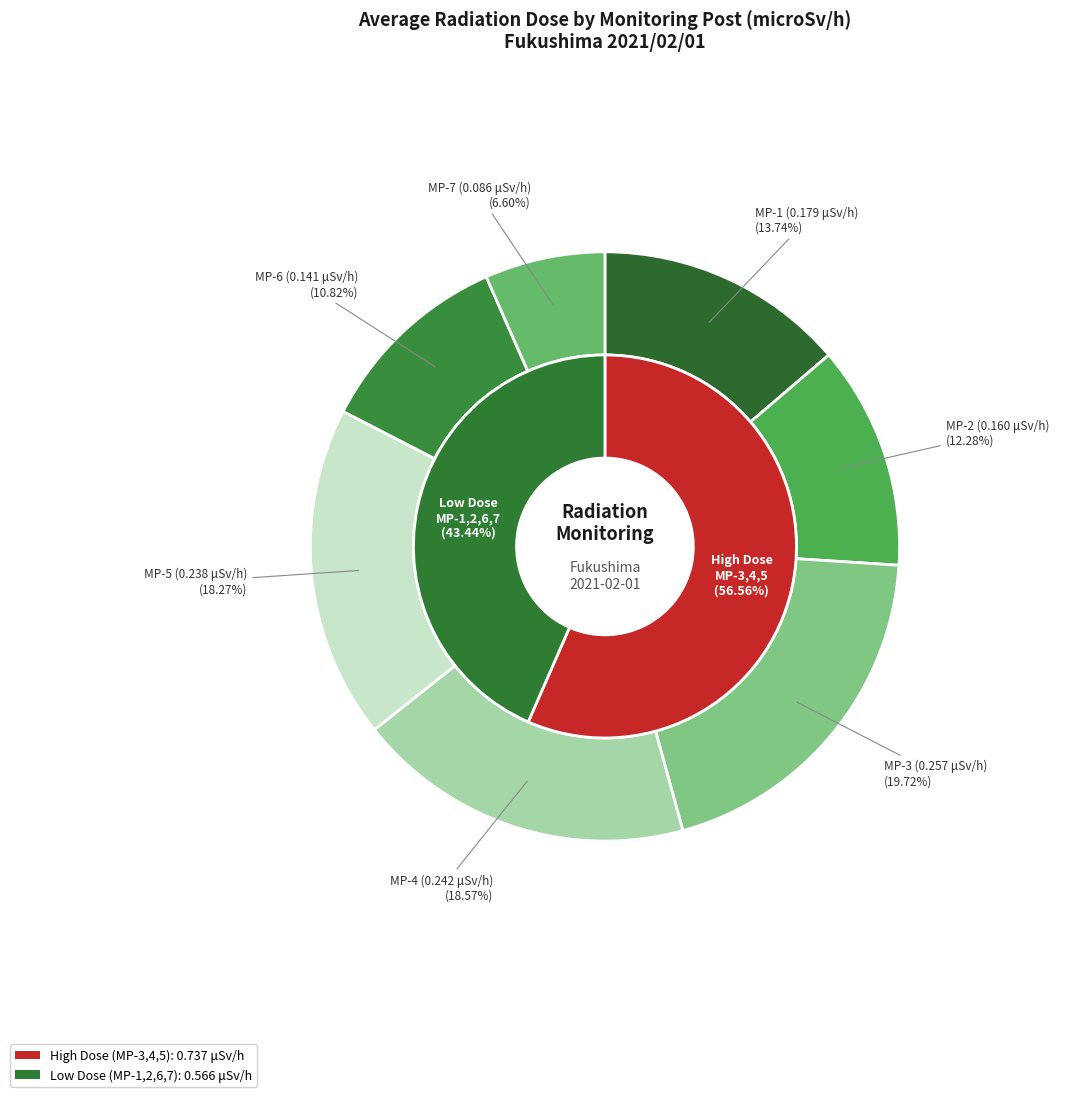

Which category has the smallest portion of the pie?

MP-7